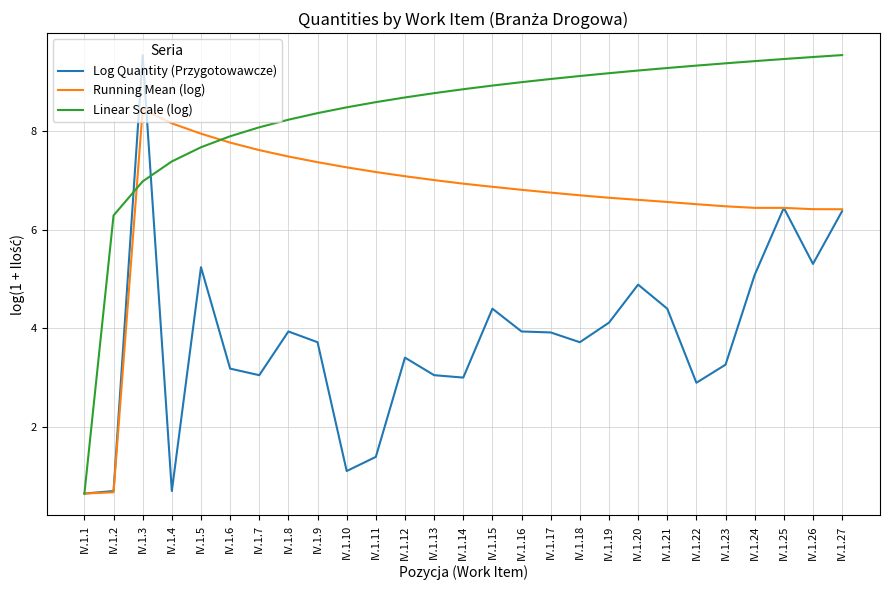

Rank the series by their average value, from lowest to highest.

Log Quantity (Przygotowawcze), Running Mean (log), Linear Scale (log)